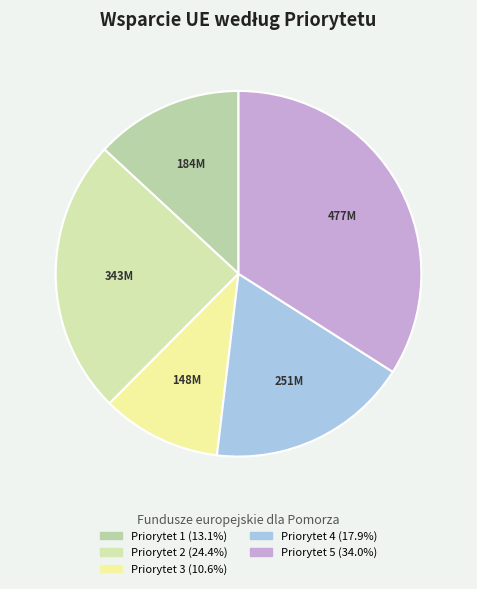

Count the number of slices in the pie.

5